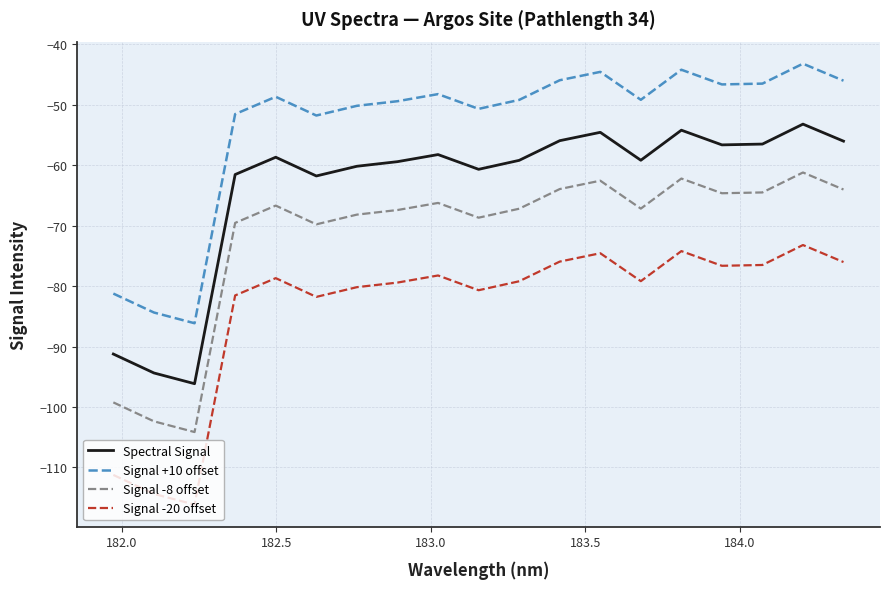

Is this an area chart (filled region under the line)?

No